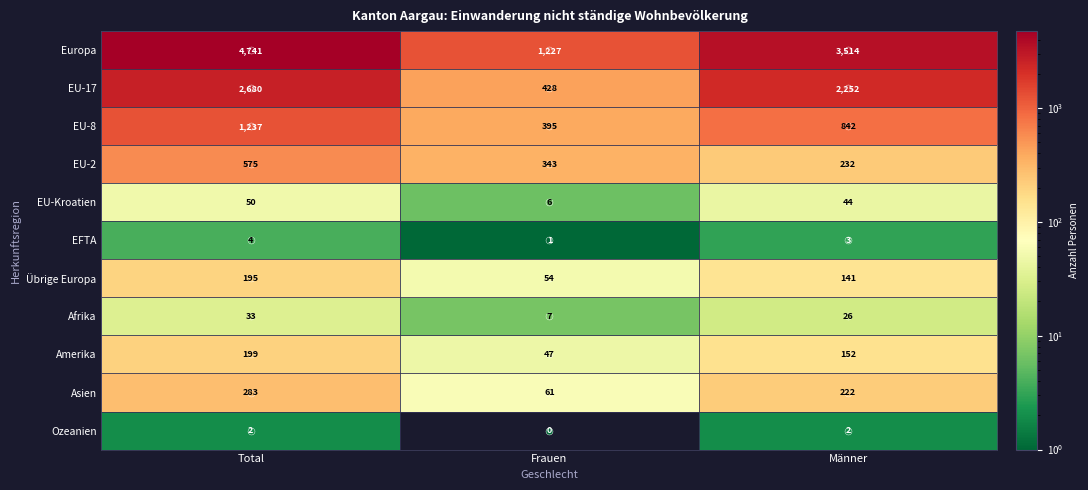

At Total, list the series in order from smallest to largest.

Ozeanien, EFTA, Afrika, EU-Kroatien, Übrige Europa, Amerika, Asien, EU-2, EU-8, EU-17, Europa